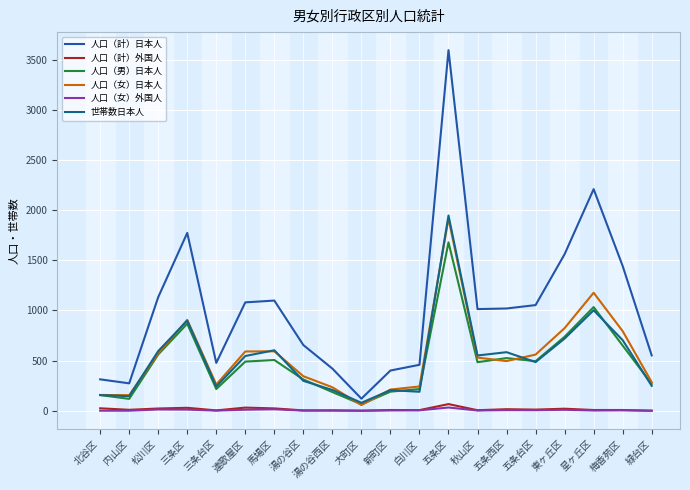

True or false: 人口（男）日本人 and 人口（計）外国人 cross at least once.

False